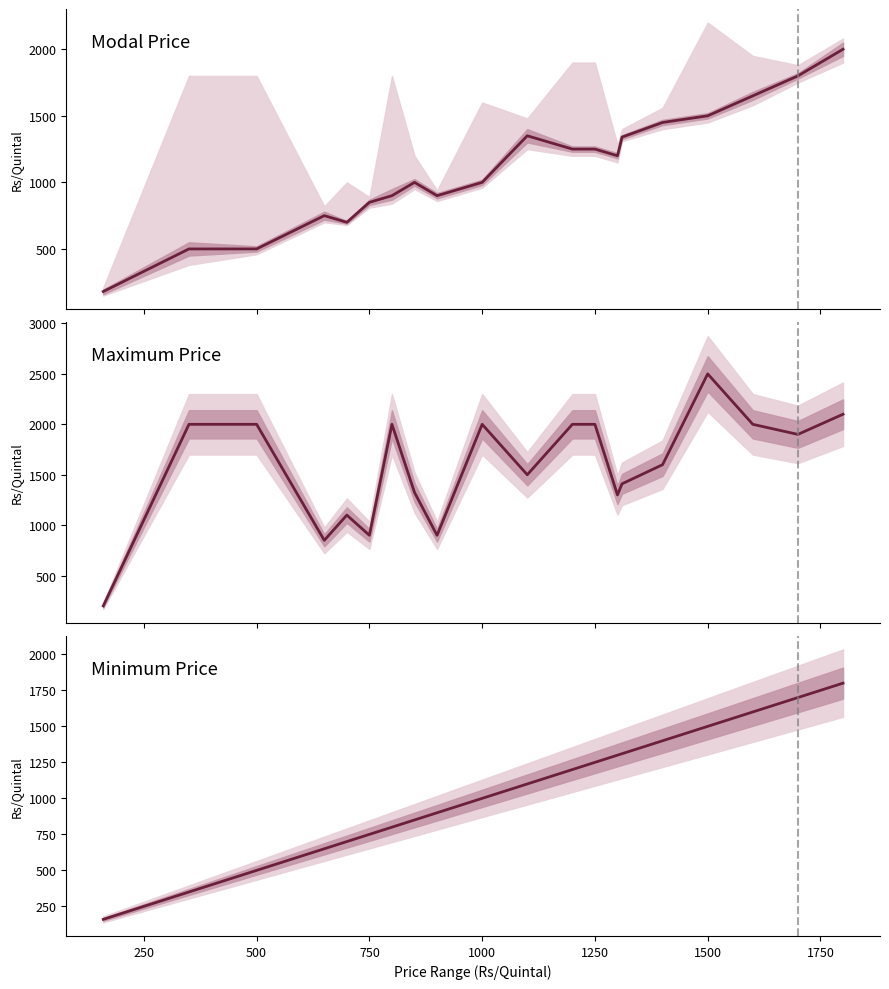

Is this an area chart (filled region under the line)?

No